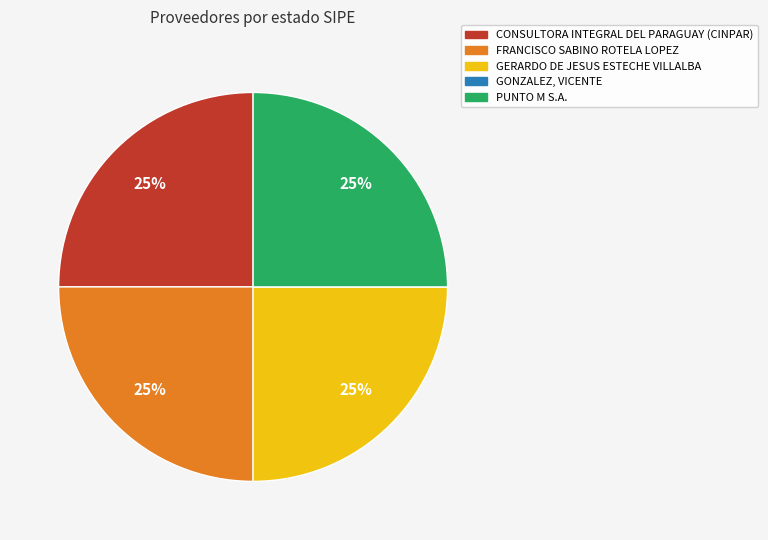

To the nearest percent, what percentage of the pie is PUNTO M S.A.?

25%